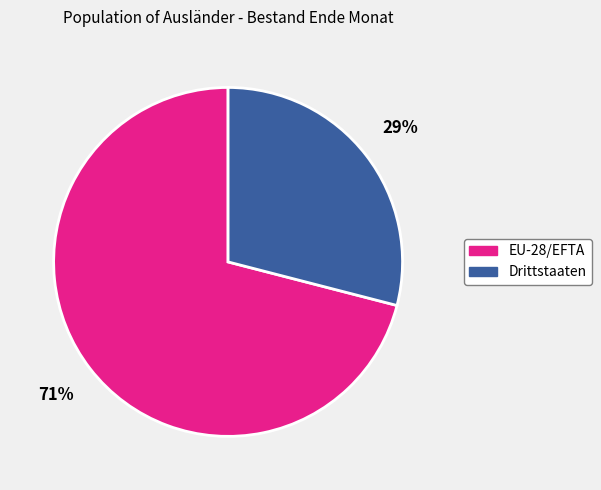

Combined, do EU-28/EFTA and Drittstaaten account for over 50%?

Yes